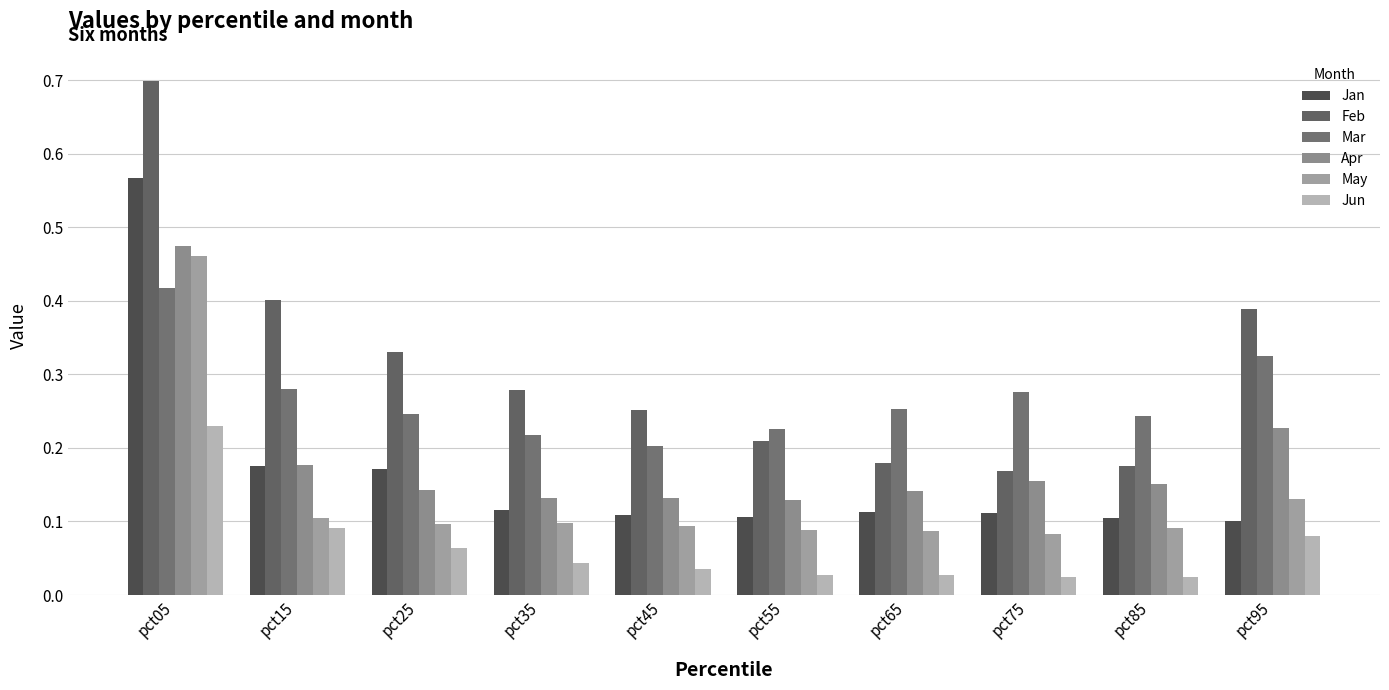

Rank the series at pct55 from lowest to highest value.

Jun, May, Jan, Apr, Feb, Mar